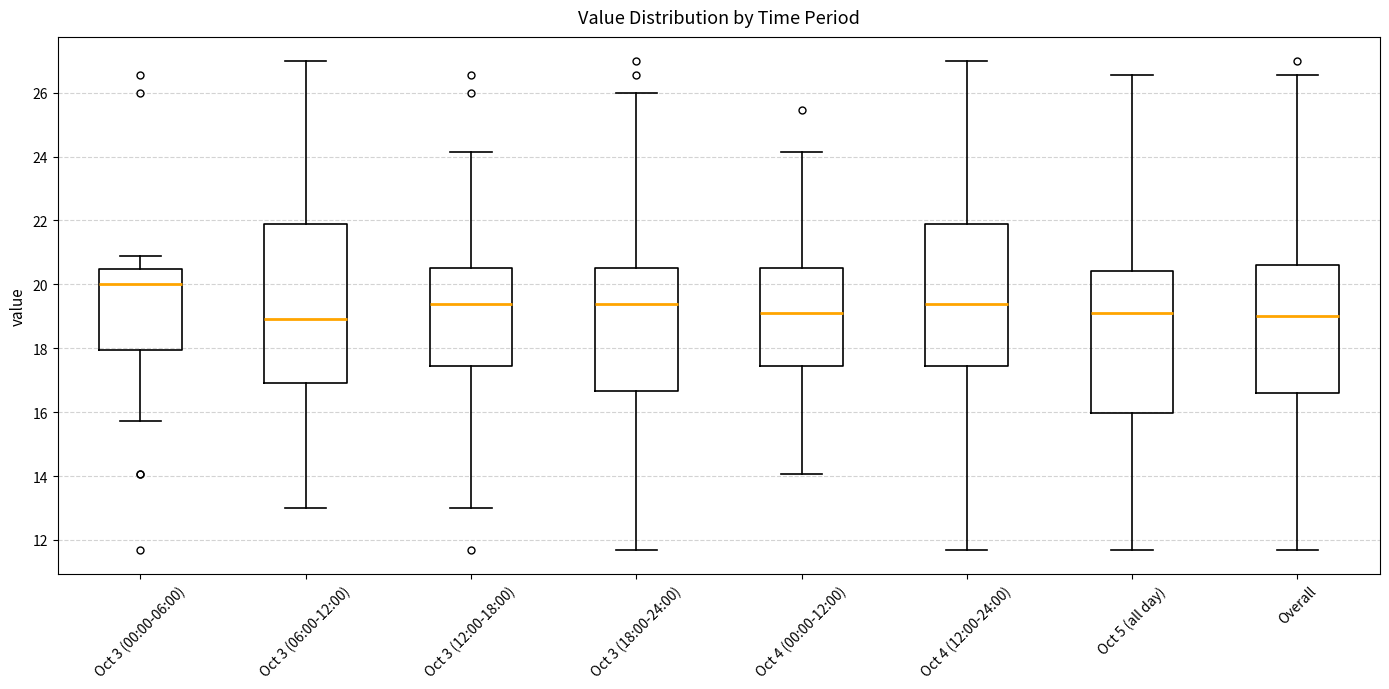

Where does the lower whisker of the box for Oct 5 (all day) end on the y-axis? The values are not printed on the chart, so give them approximately, as read against the axis.

11.8